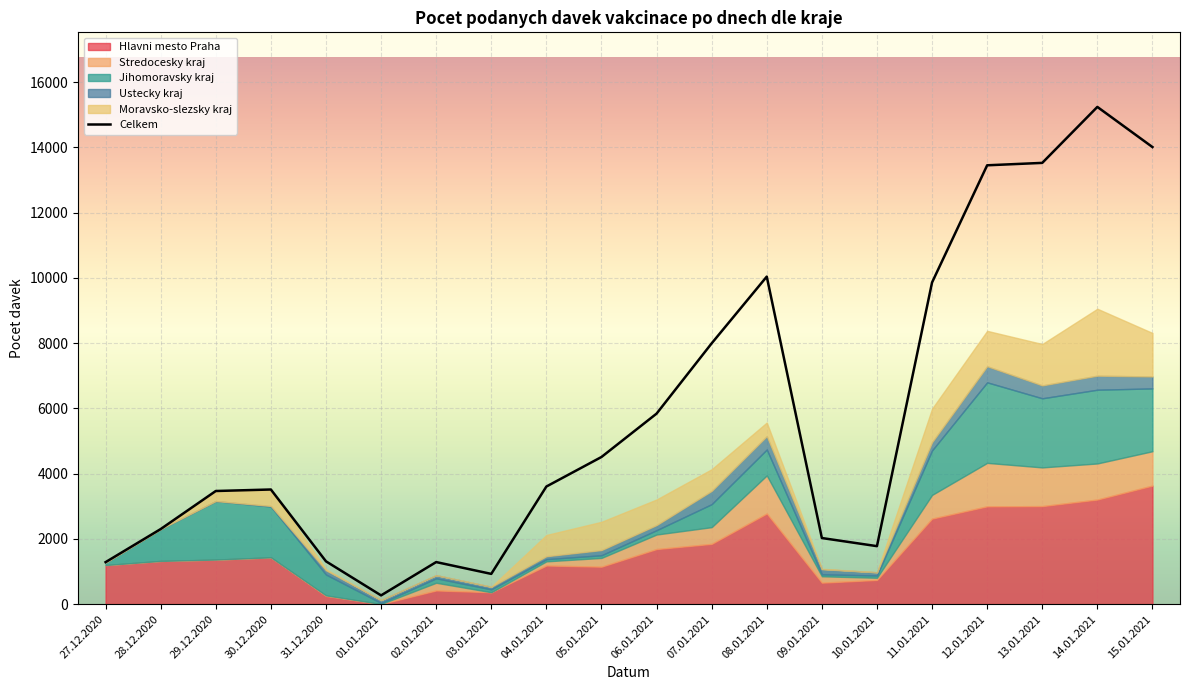

What is the maximum value for Moravsko-slezsky kraj?

2051